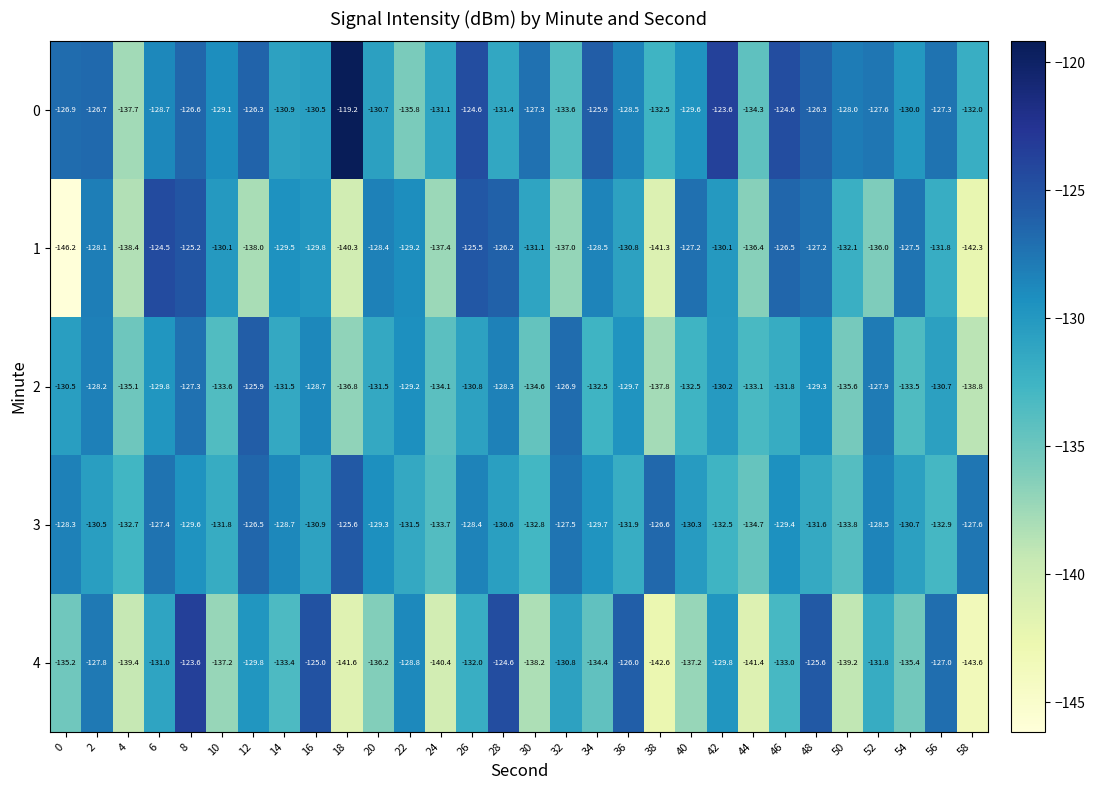

What is the sum of the 3 values at 18 and 46?

-255.0